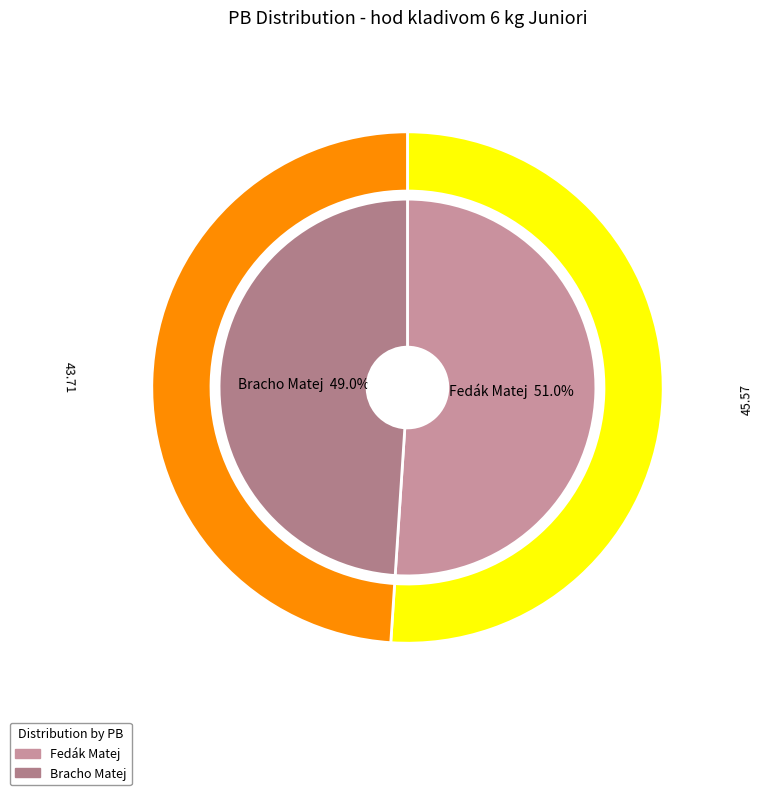

What is the change in value from Fedák Matej to Bracho Matej?

-1.9